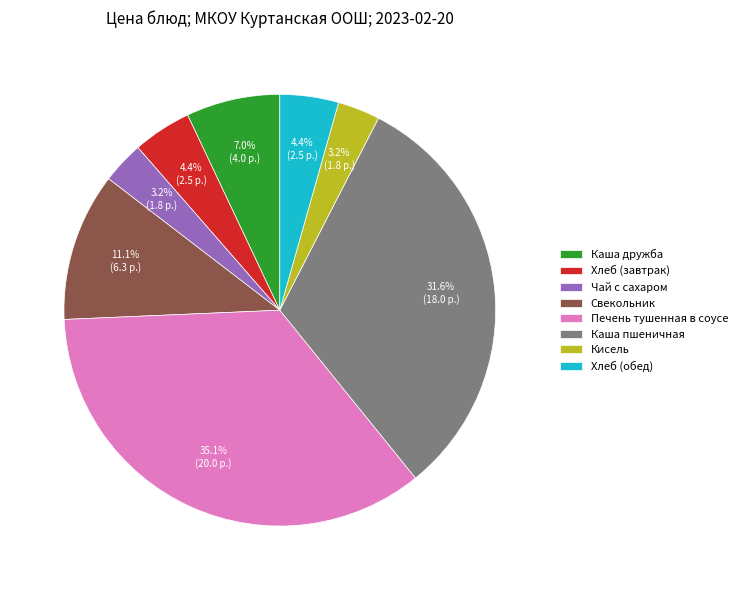

To the nearest percent, what is the difference between the largest and smallest slice percentages?

32%